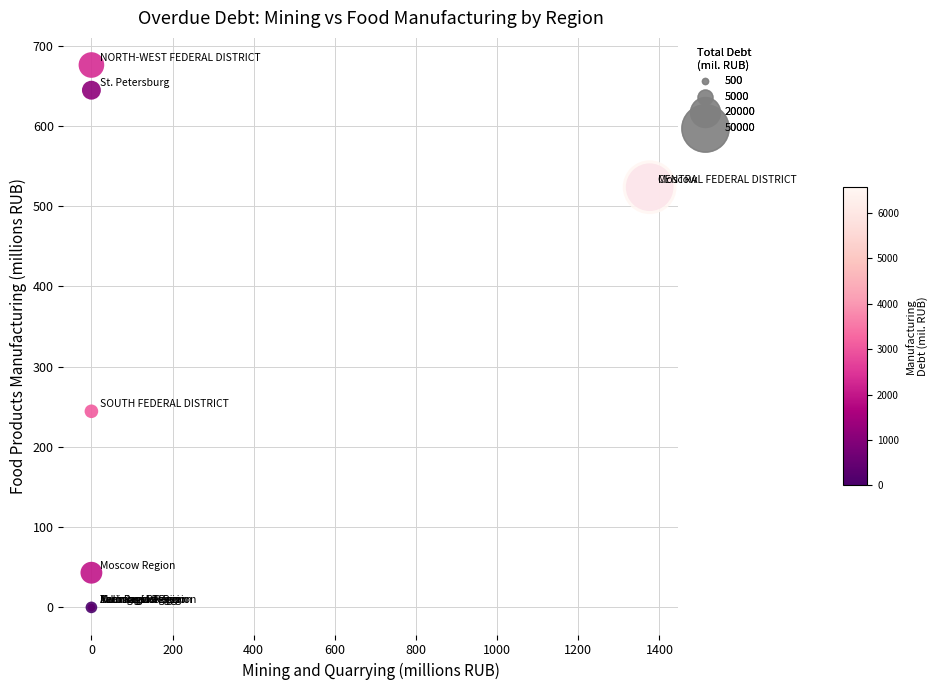

What Y value in the scatter plot is closest to 338?

244.4